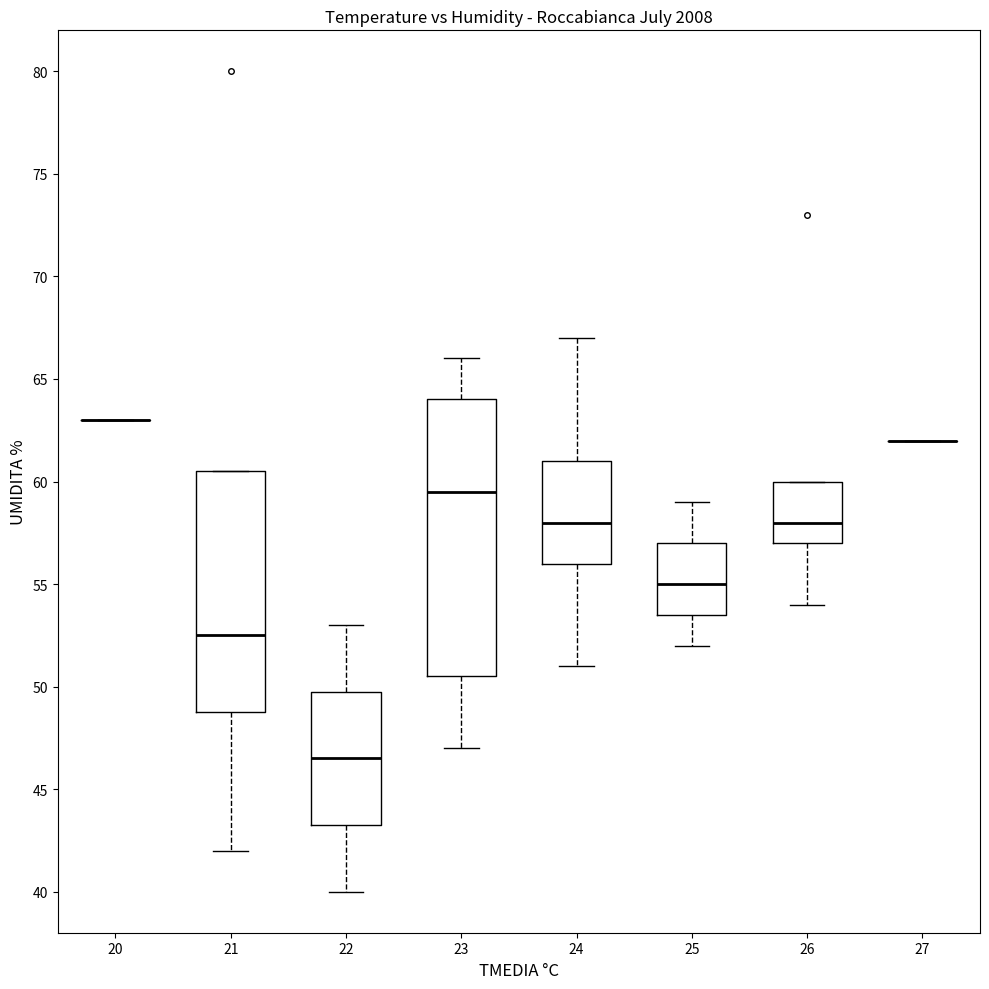

Reading left to right, read every box against the y-axis: the position of its median line, the range the box covers, and the ends of its whiskers. The values are not printed on the chart, so give them approximately, as read against the axis.

20: box collapsed to a line at 63.0, whiskers 63.0 to 63.0
21: median 52.5, box 49.0 to 60.5, whiskers 42.0 to 60.5
22: median 46.5, box 43.5 to 50.0, whiskers 40.0 to 53.0
23: median 59.5, box 50.5 to 64.0, whiskers 47.0 to 66.0
24: median 58.0, box 56.0 to 61.0, whiskers 51.0 to 67.0
25: median 55.0, box 53.5 to 57.0, whiskers 52.0 to 59.0
26: median 58.0, box 57.0 to 60.0, whiskers 54.0 to 60.0
27: box collapsed to a line at 62.0, whiskers 62.0 to 62.0